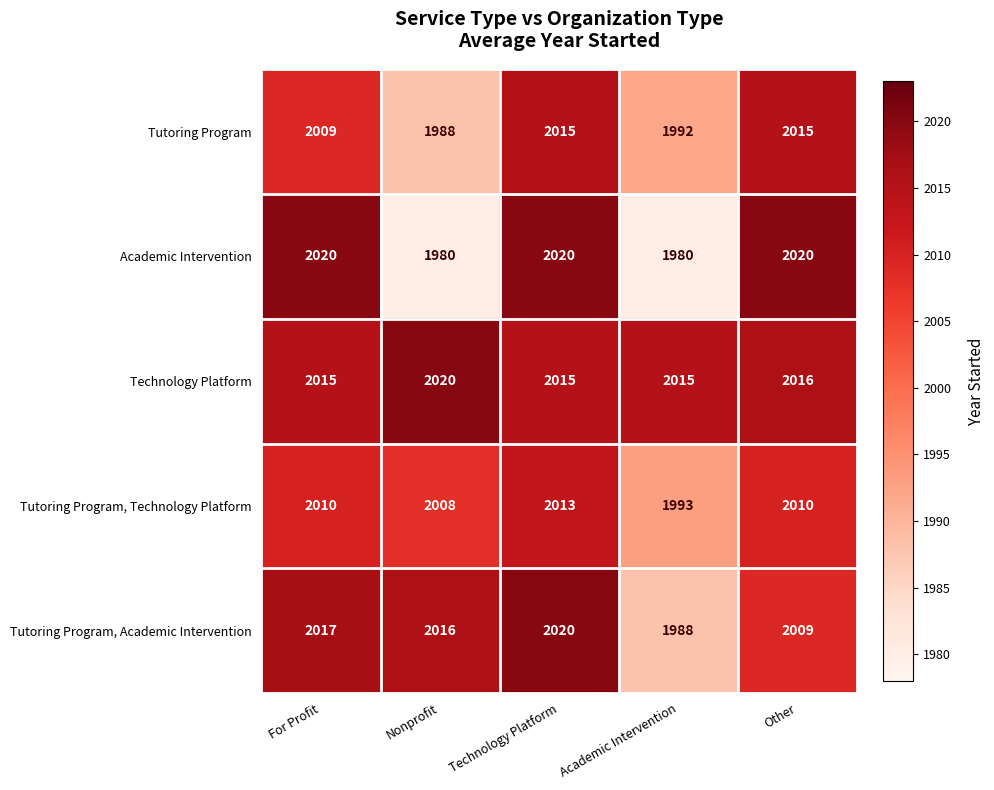

What is the total value across all series at Other?

10070